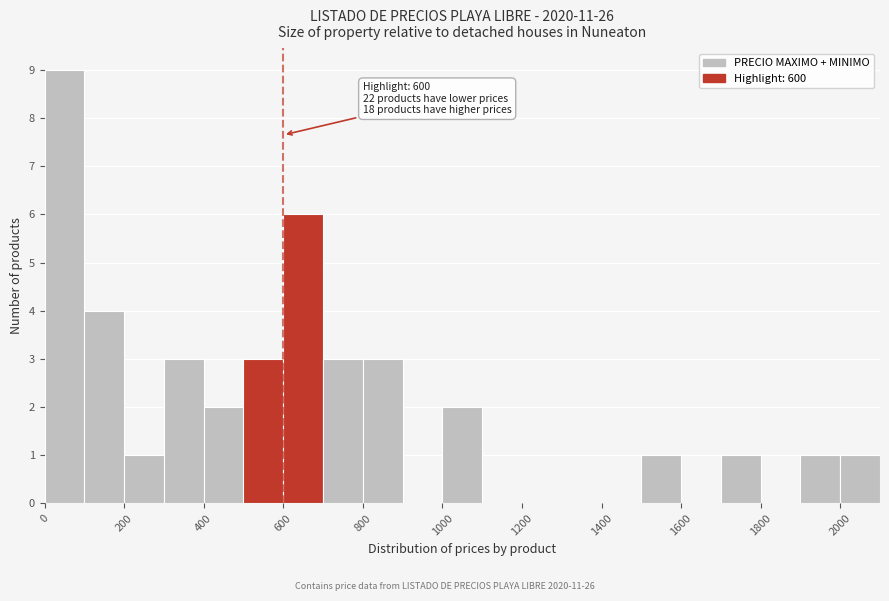

Over which range of the x-axis is the bar tallest?

0 to 100